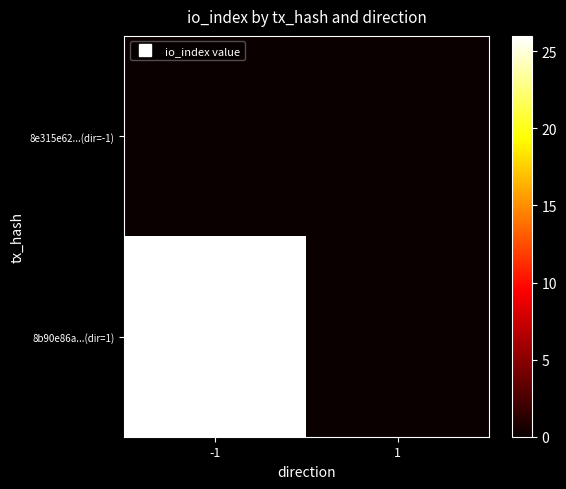

Which category has the highest value across all series?

-1